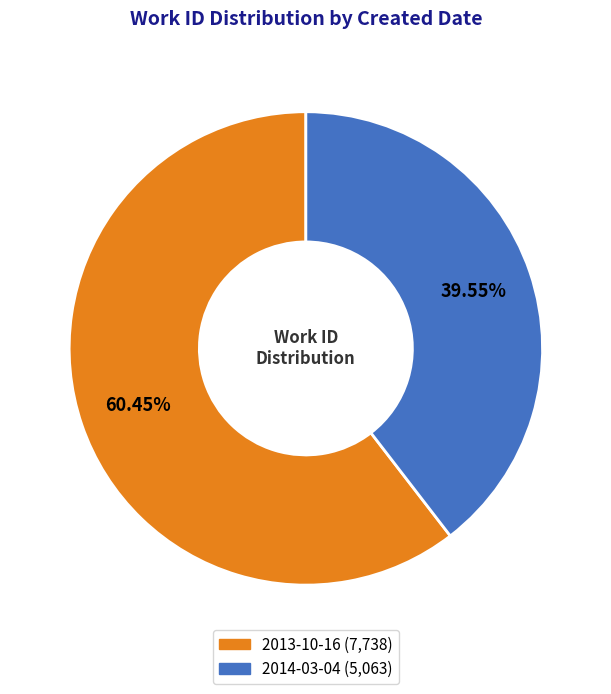

Rank the categories by value from lowest to highest.

2014-03-04, 2013-10-16